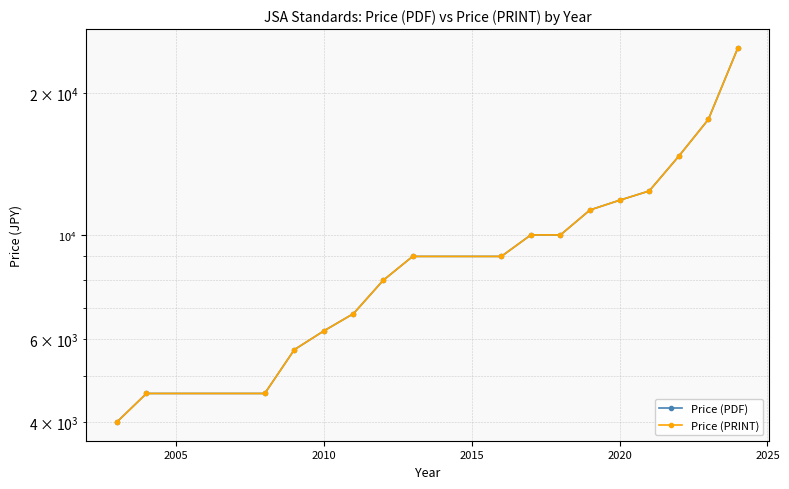

True or false: Price (PDF) has a value of 7686 at 13.

False